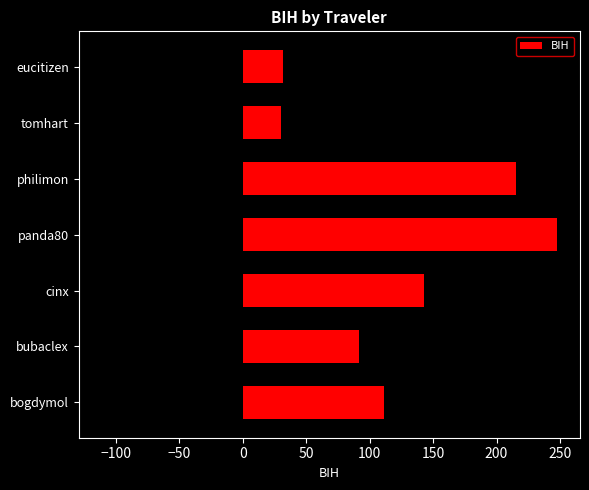

What is the value of the 5th bar from the left?

215.4